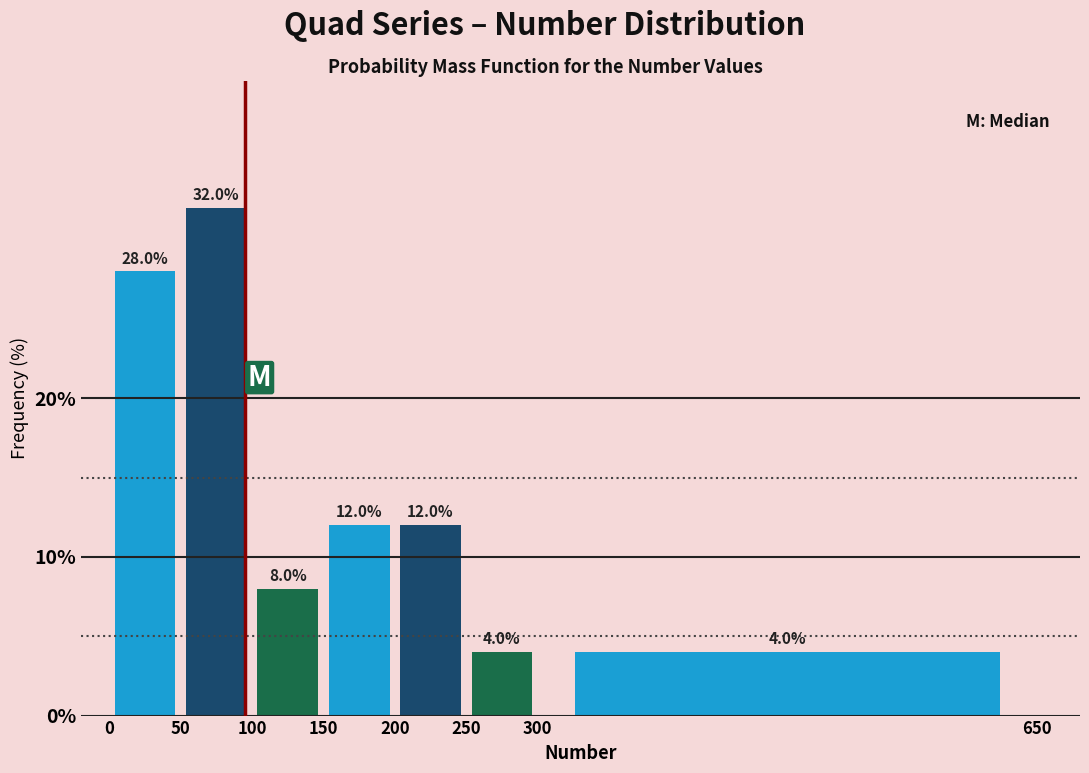

Over which range of the x-axis is the bar tallest?

50 to 100